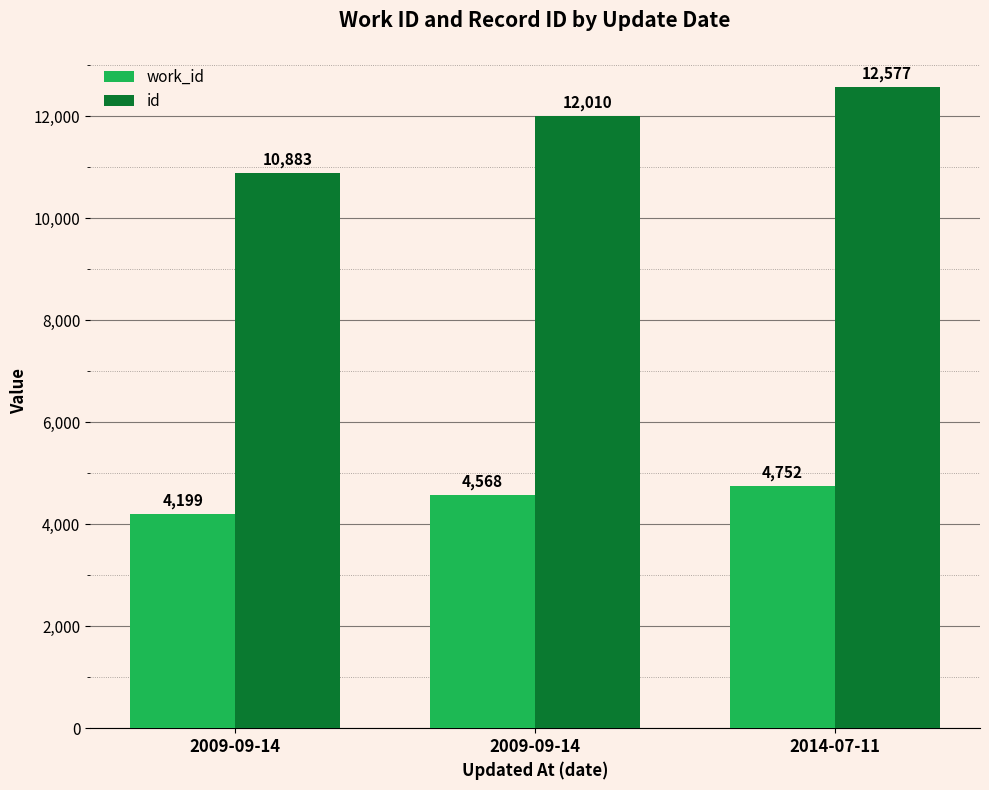

Rank the series at 2009-09-14 from highest to lowest value.

id, work_id